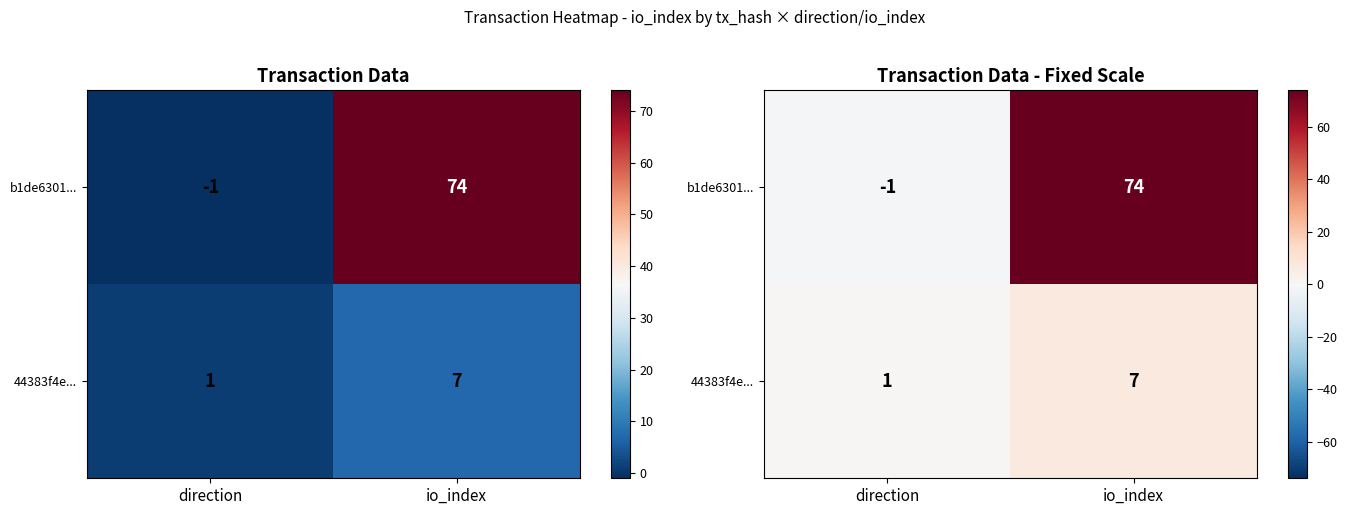

How many data points in b1de6301... are less than 74?

1